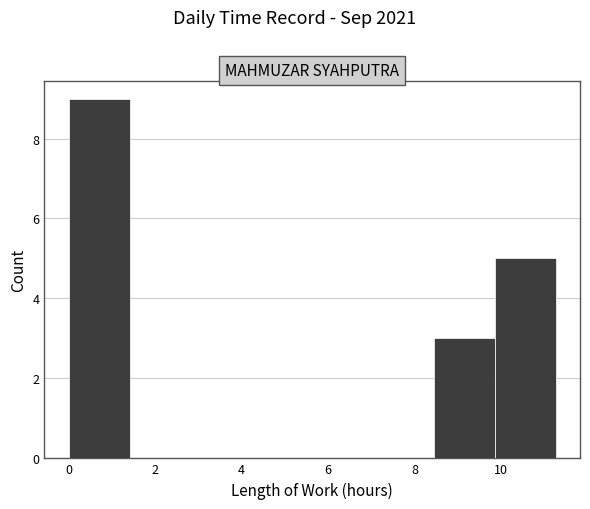

Reading left to right, list every bar in this chart as the range it spans on the x-axis followed by its height. Neither the bar edges nor the heights are printed on the chart, so give them approximately, as read against the axes.

0.0 to 1.4: 9
1.4 to 2.8: 0
2.8 to 4.2: 0
4.2 to 5.6: 0
5.6 to 7.0: 0
7.0 to 8.4: 0
8.4 to 9.8: 3
9.8 to 11.2: 5